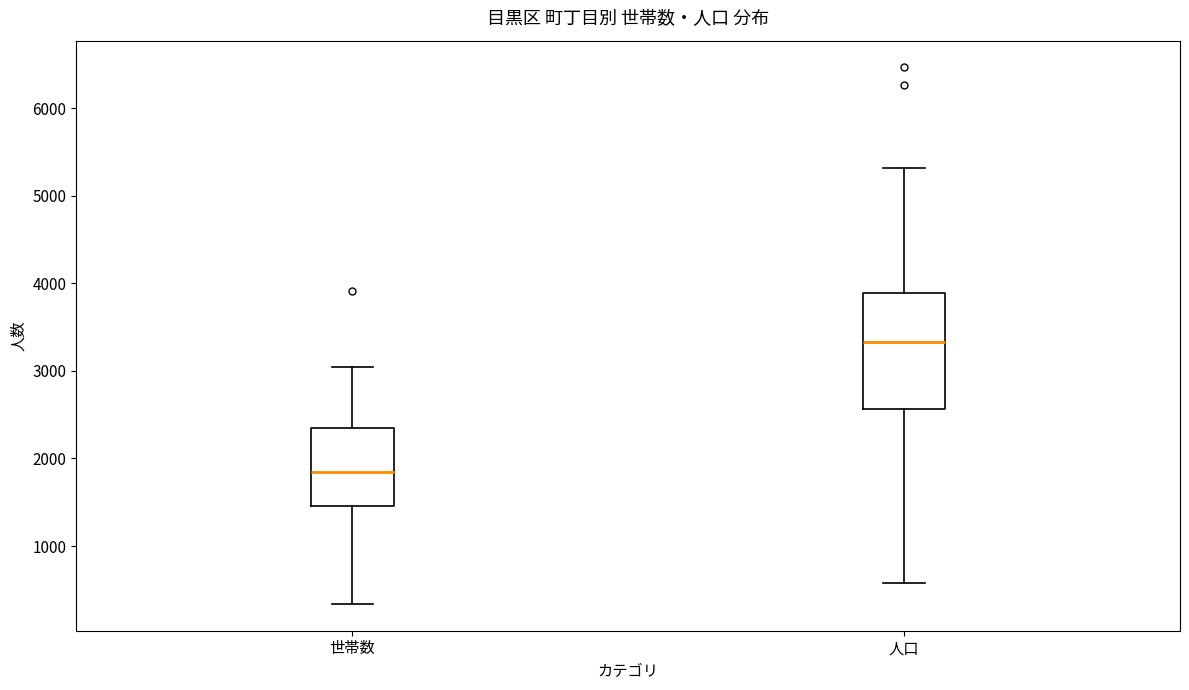

Which box has the lowest median line?

世帯数